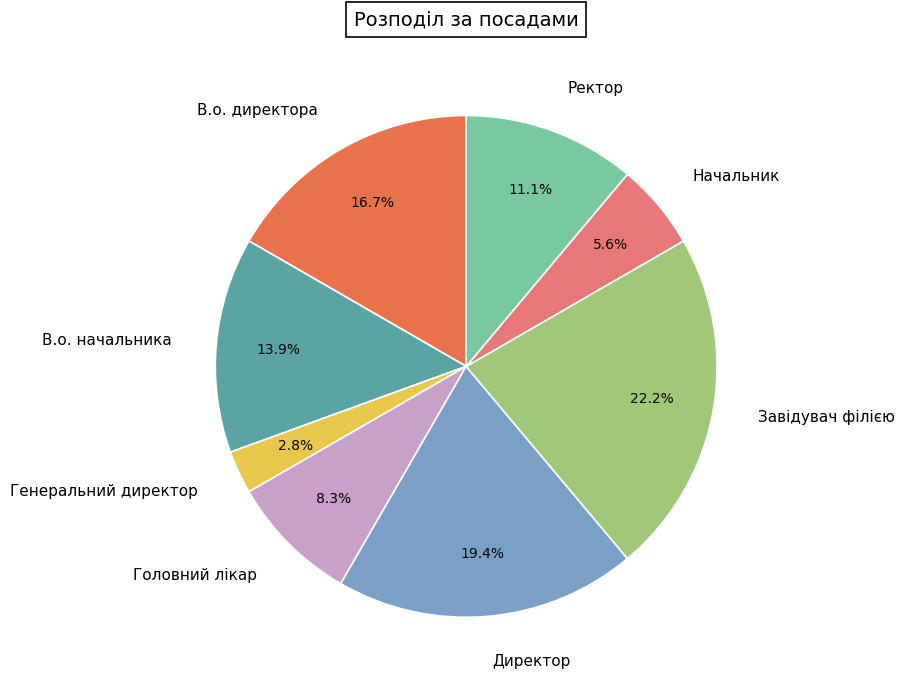

Count the number of slices in the pie.

8